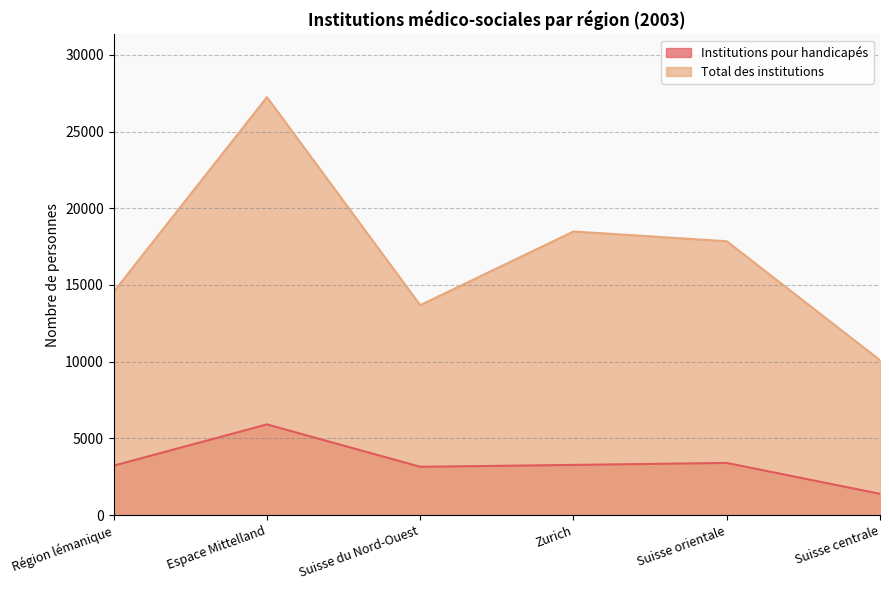

What is the smallest value displayed?

1390